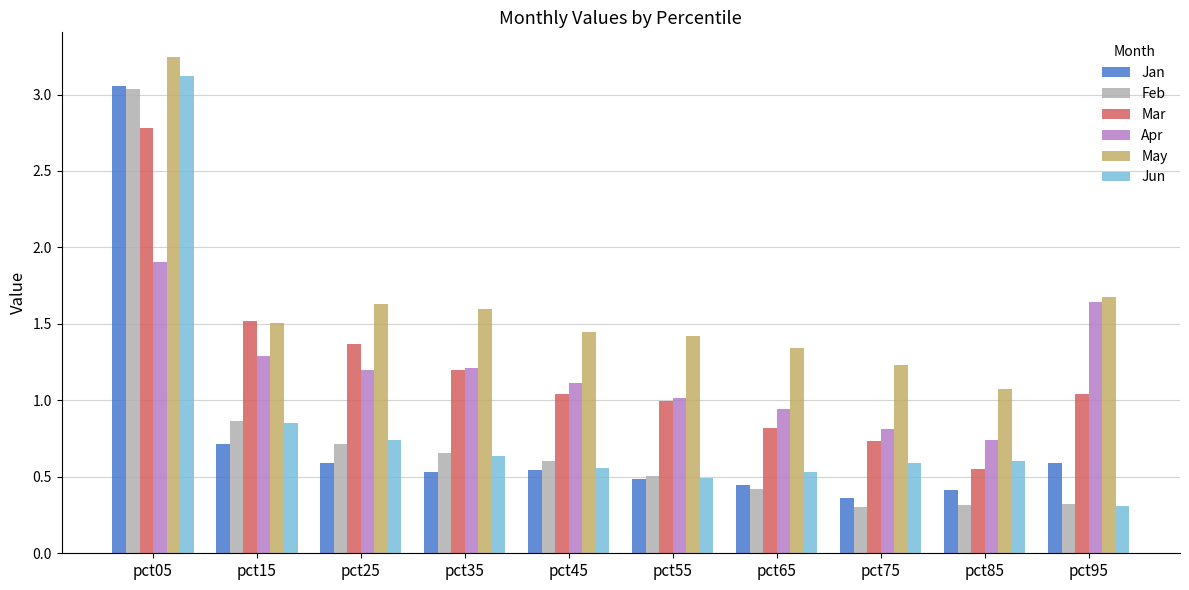

Between pct25 and pct45, which series saw the biggest shift?

Mar